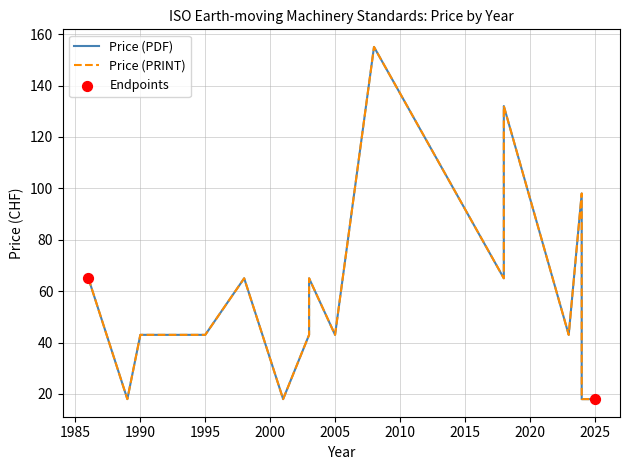

What is the total value across all series at 1994?

86